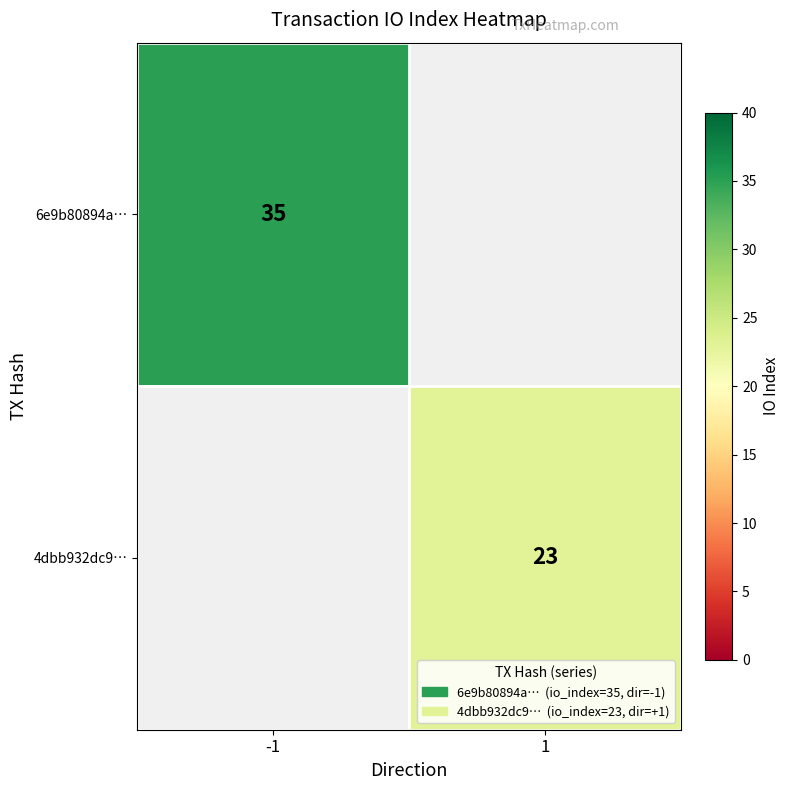

Which label corresponds to the smallest value in the chart?

1